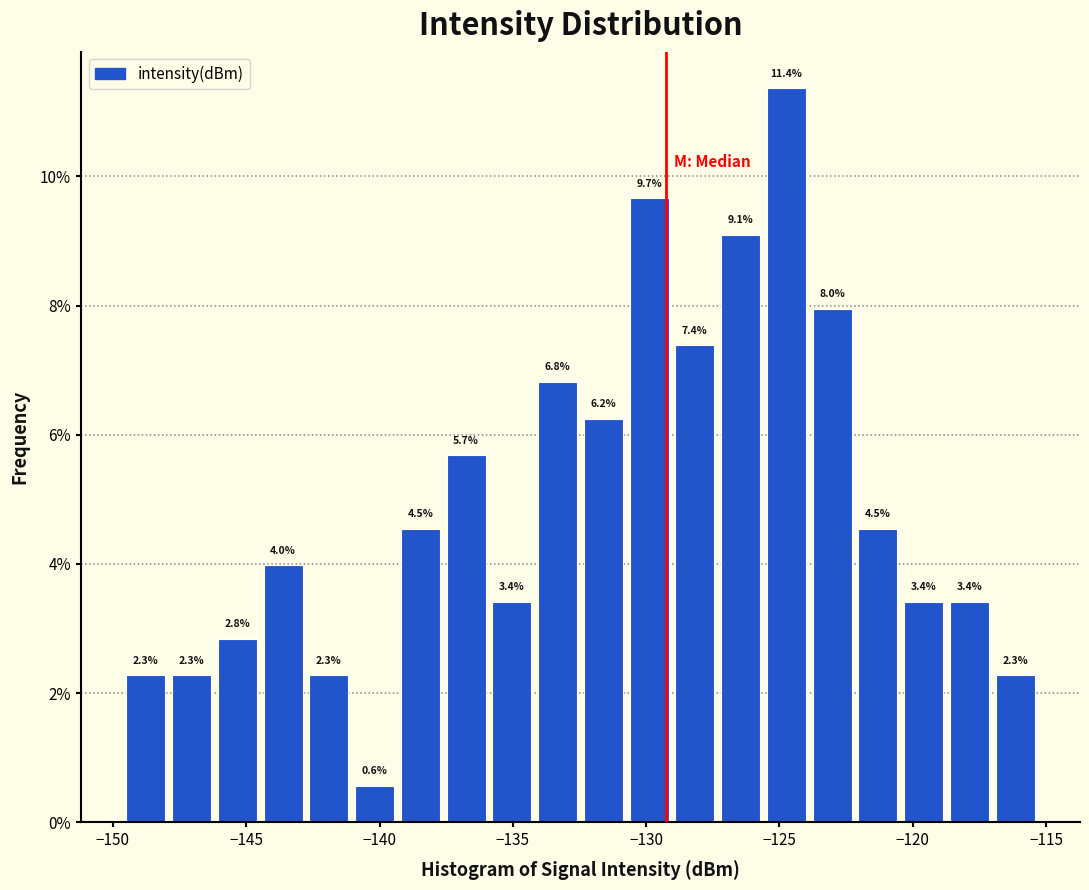

Around what value on the x-axis is the tallest bar? Give the approximate position of its centre, as read against the axis.

-124.5